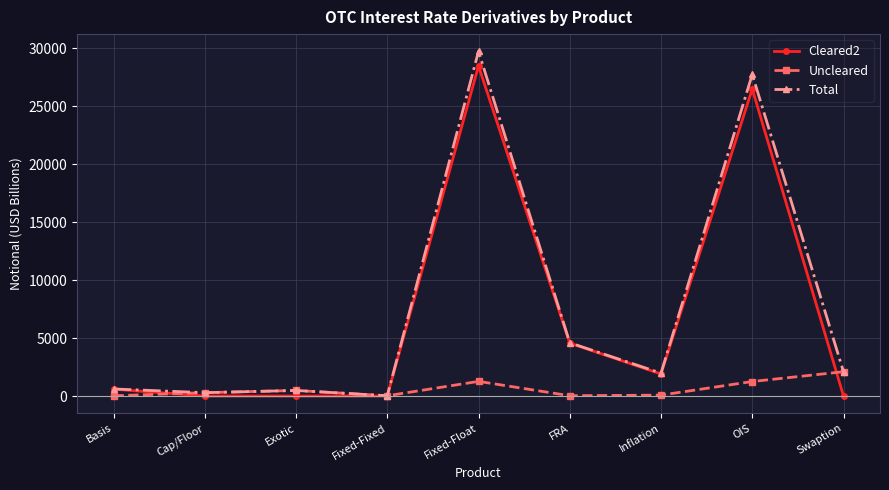

How many lines are shown in the chart?

3